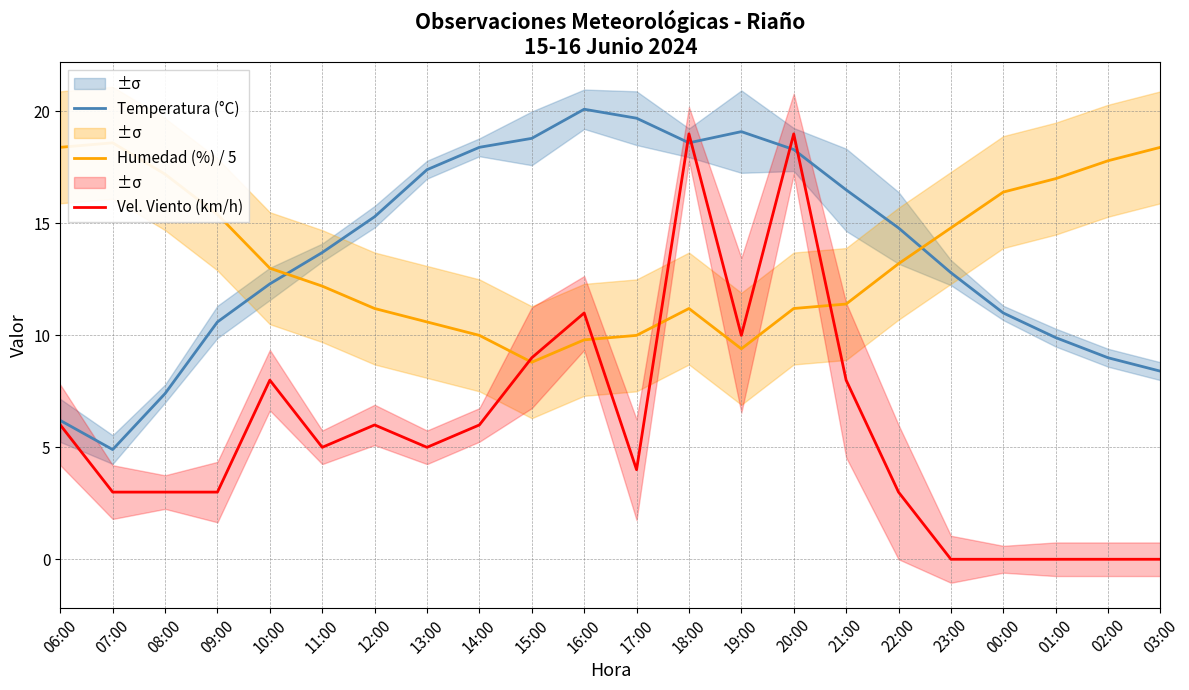

Where does the Vel. Viento (km/h) series first go above 5?

06:00